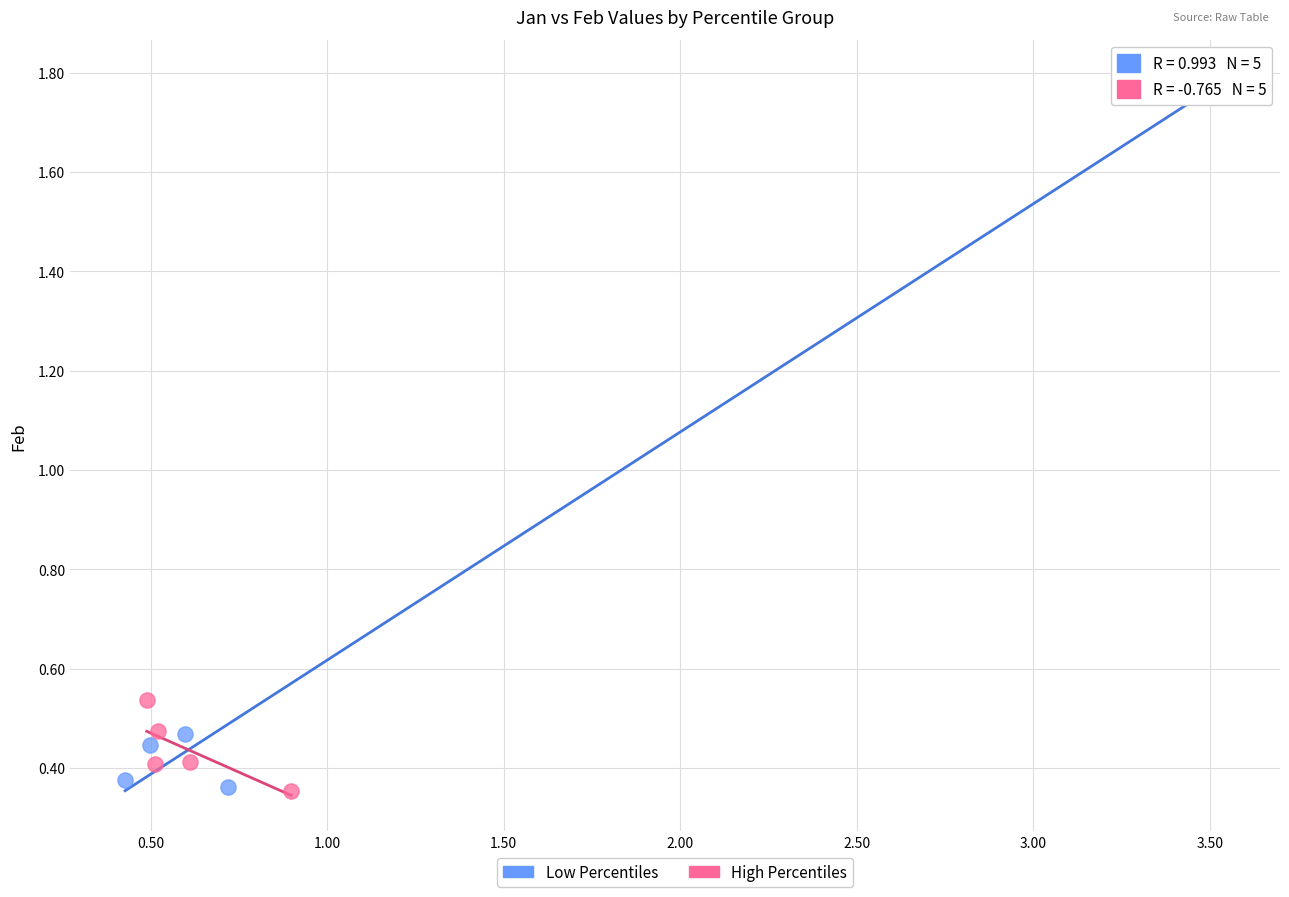

Which series has the widest spread of Y values?

Low Percentiles